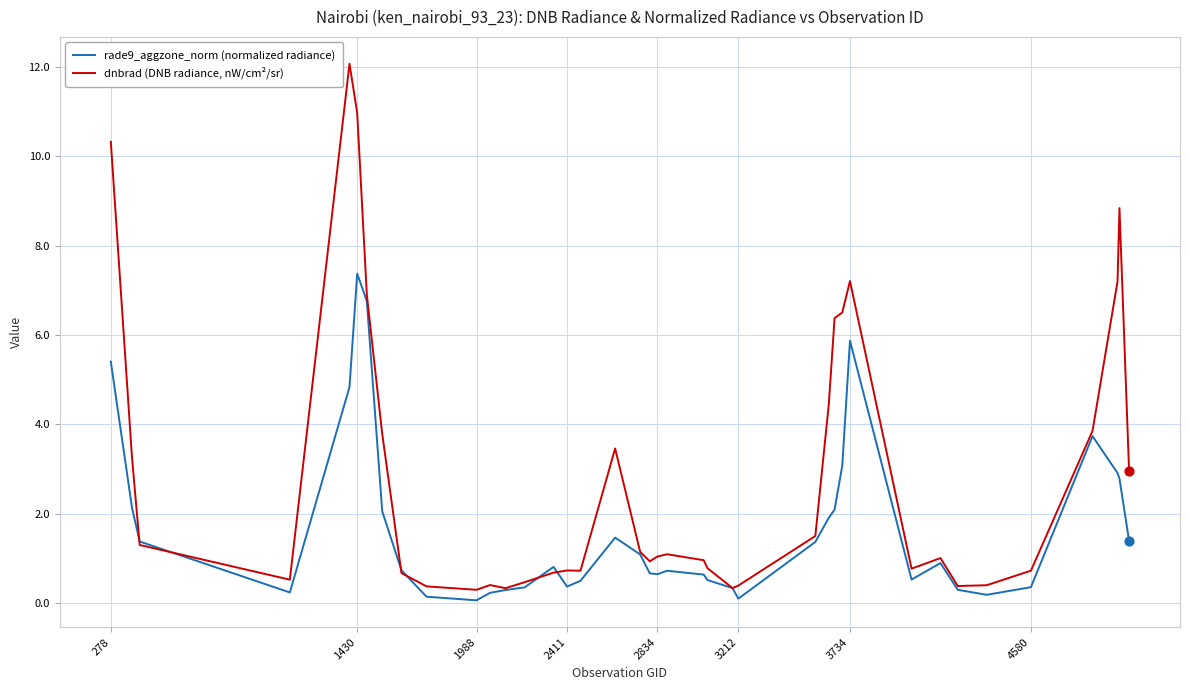

Which series has the largest total across all categories?

dnbrad (DNB radiance, nW/cm²/sr)